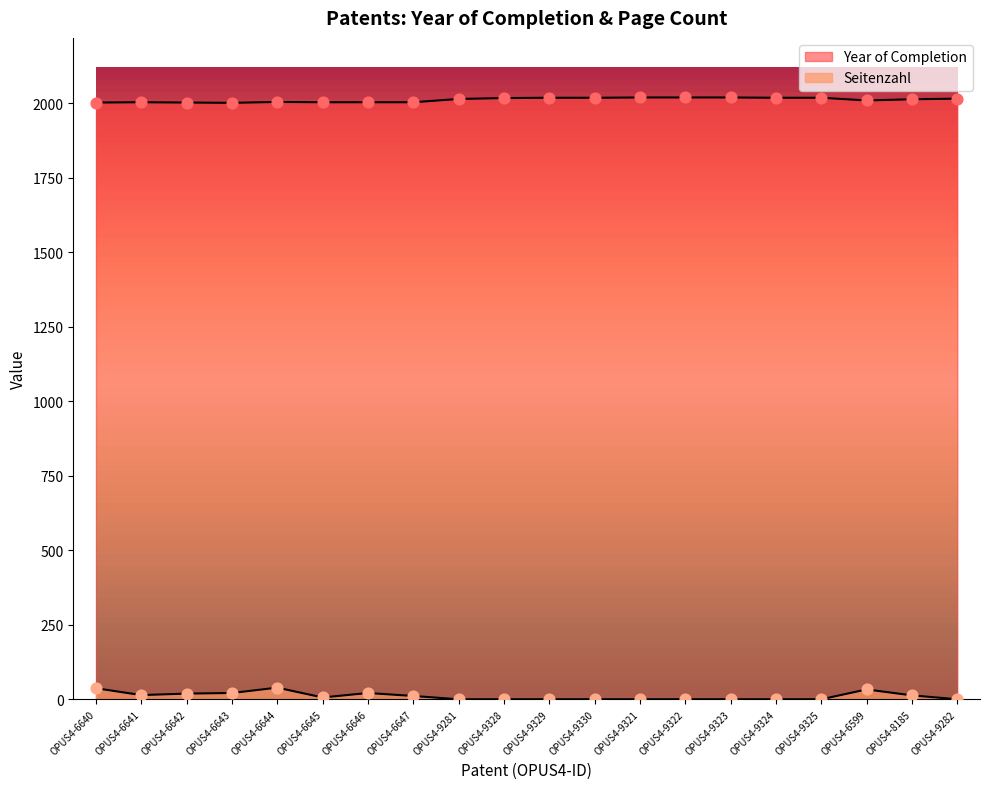

Which series reaches the maximum Y coordinate?

Year of Completion